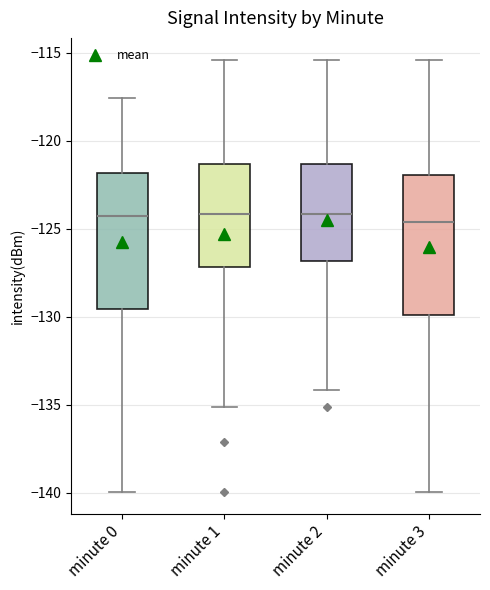

Reading left to right, transcribe this box plot: for each box, give where its median line is, the range the box spans, and where its two whiskers end, as read against the y-axis. The values are not printed on the chart, so give them approximately, as read against the axis.

minute 0: median -124.5, box -129.5 to -122.0, whiskers -140.0 to -117.5
minute 1: median -124.0, box -127.0 to -121.5, whiskers -135.0 to -115.5
minute 2: median -124.0, box -127.0 to -121.5, whiskers -134.0 to -115.5
minute 3: median -124.5, box -130.0 to -122.0, whiskers -140.0 to -115.5